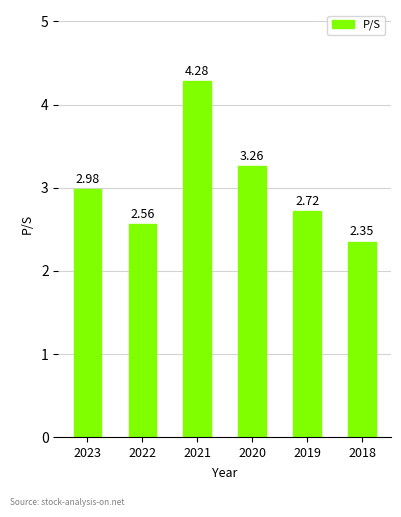

Rank the categories by value from highest to lowest.

2021, 2020, 2023, 2019, 2022, 2018